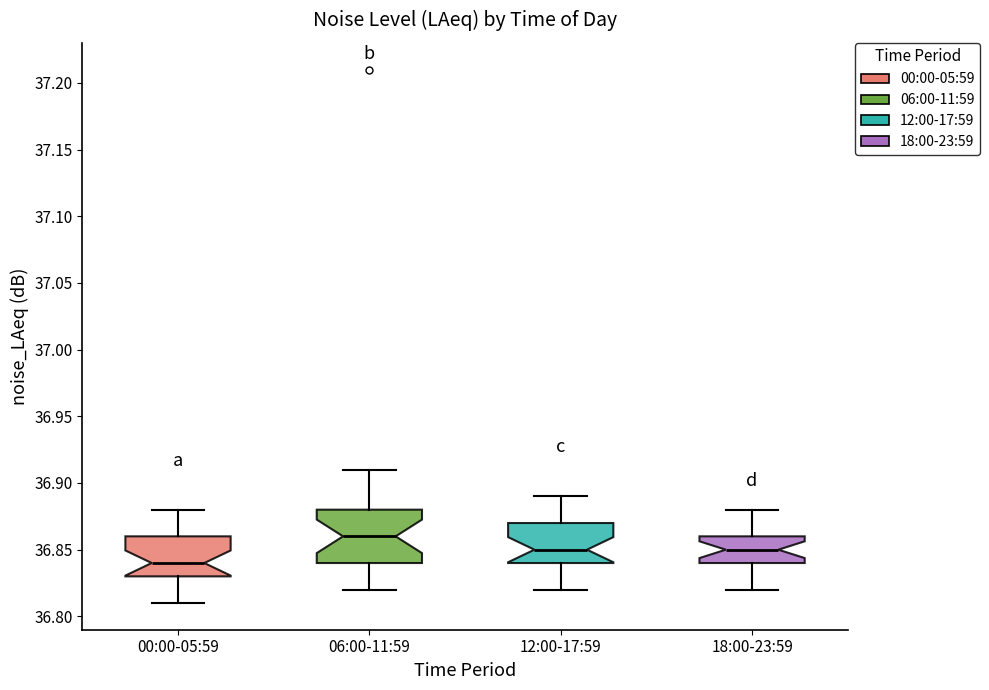

Which box's median line is the highest?

06:00-11:59